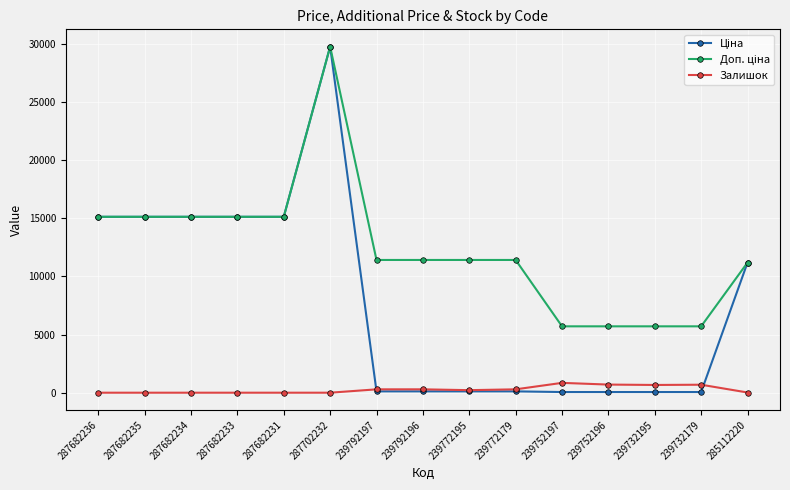

What is the difference between the highest and lowest values at 287682234?

15120.0